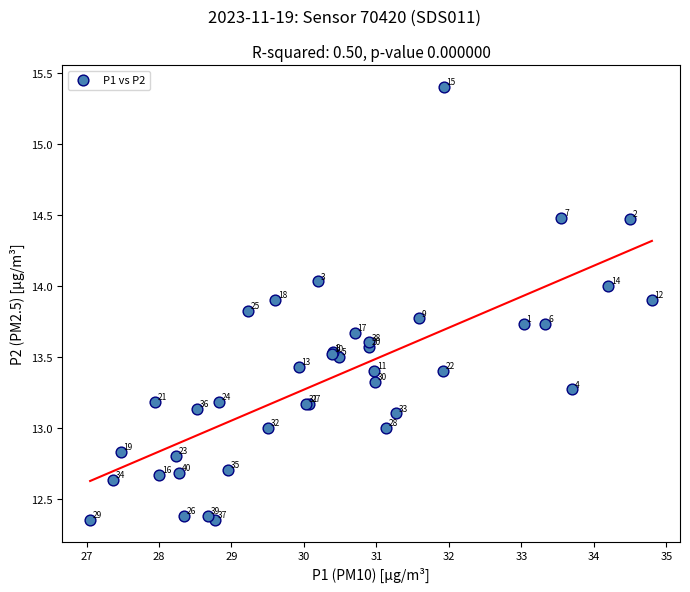

What Y value in the scatter plot is closest to 13?

13.0